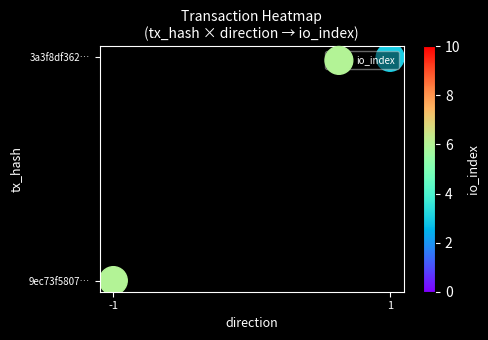

At which category does the chart reach its minimum across all series?

-1